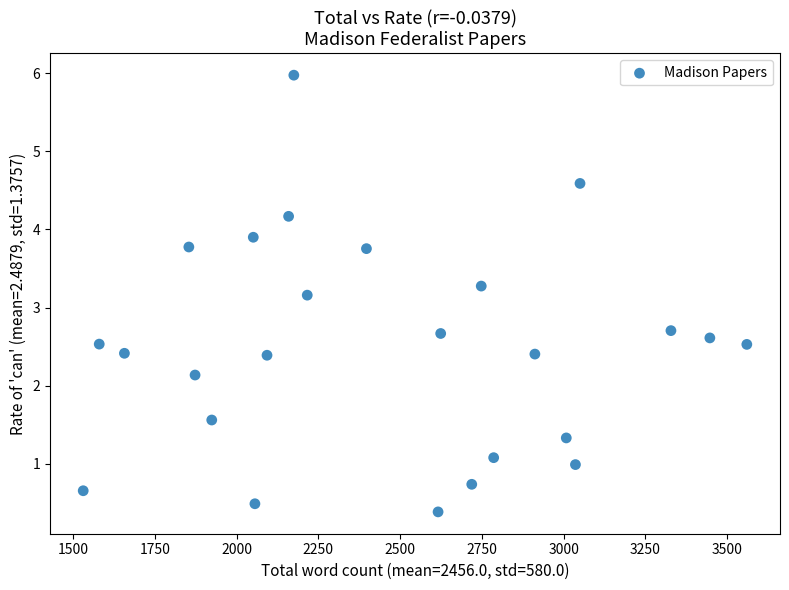

What Y value in the scatter plot is closest to 3?

3.2